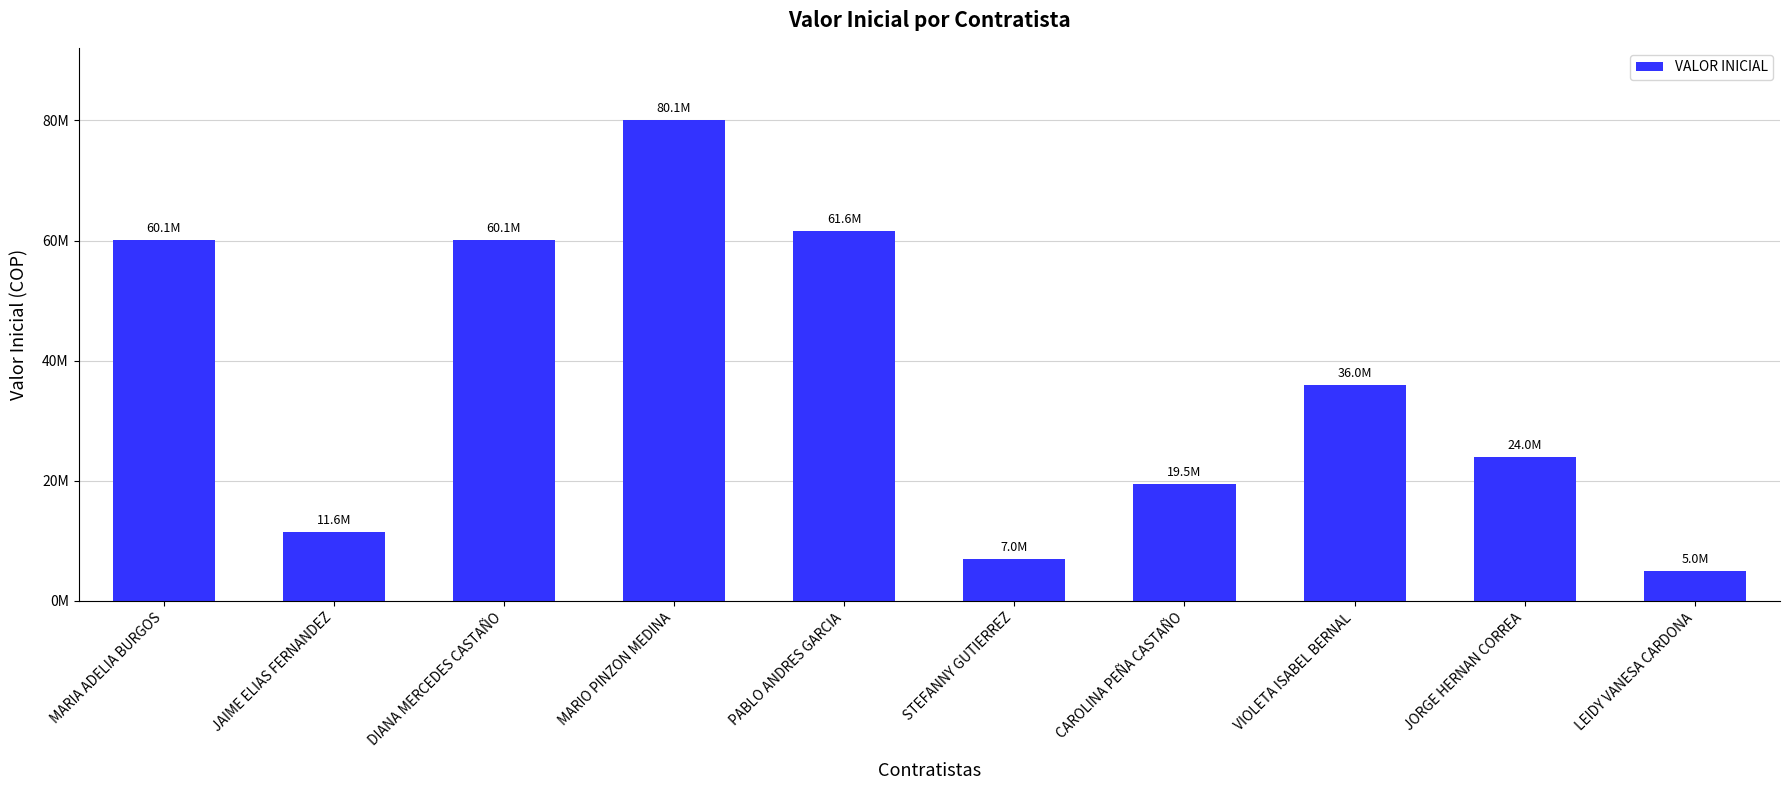

Reading left to right, transcribe all the data shown in this chart.

MARIA ADELIA BURGOS=60125000	JAIME ELIAS FERNANDEZ=11550000	DIANA MERCEDES CASTAÑO=60125000	MARIO PINZON MEDINA=80080000	PABLO ANDRES GARCIA=61600000	STEFANNY GUTIERREZ=7000000	CAROLINA PEÑA CASTAÑO=19500000	VIOLETA ISABEL BERNAL=36000000	JORGE HERNAN CORREA=24000000	LEIDY VANESA CARDONA=5000000